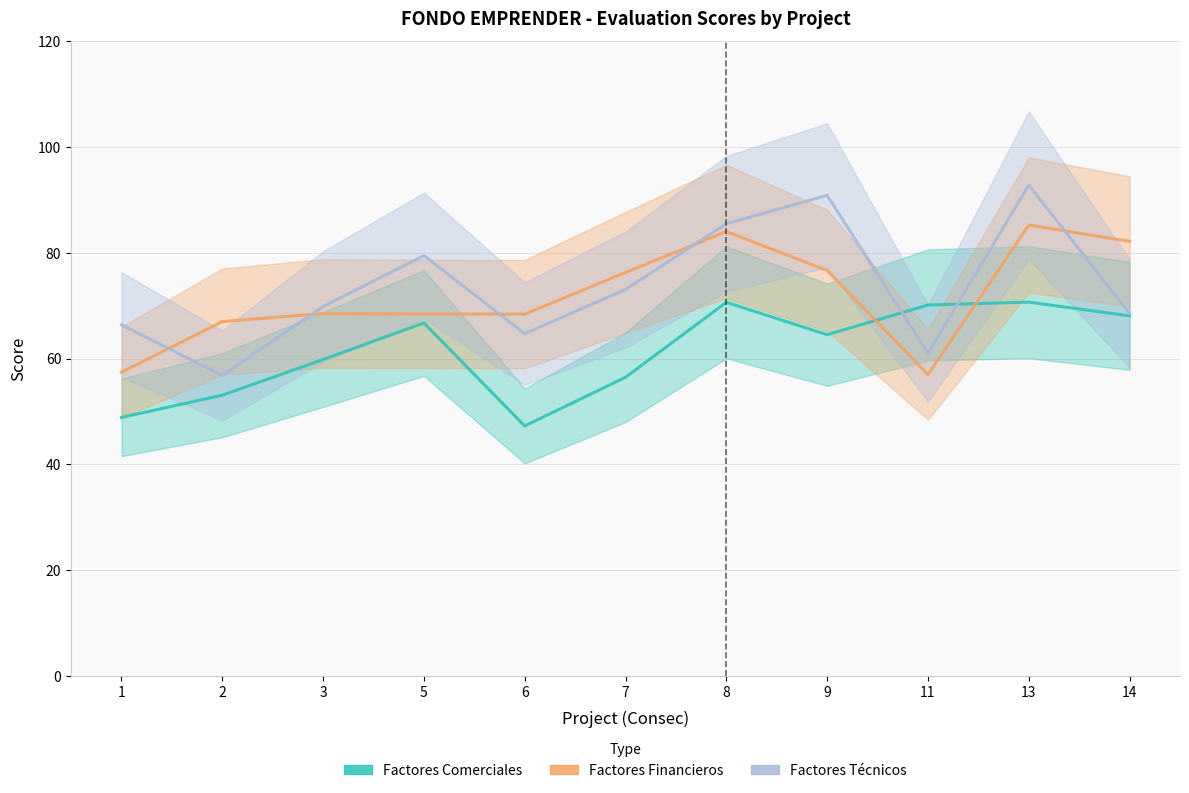

How many data points in Factores Financieros are above 68?

8